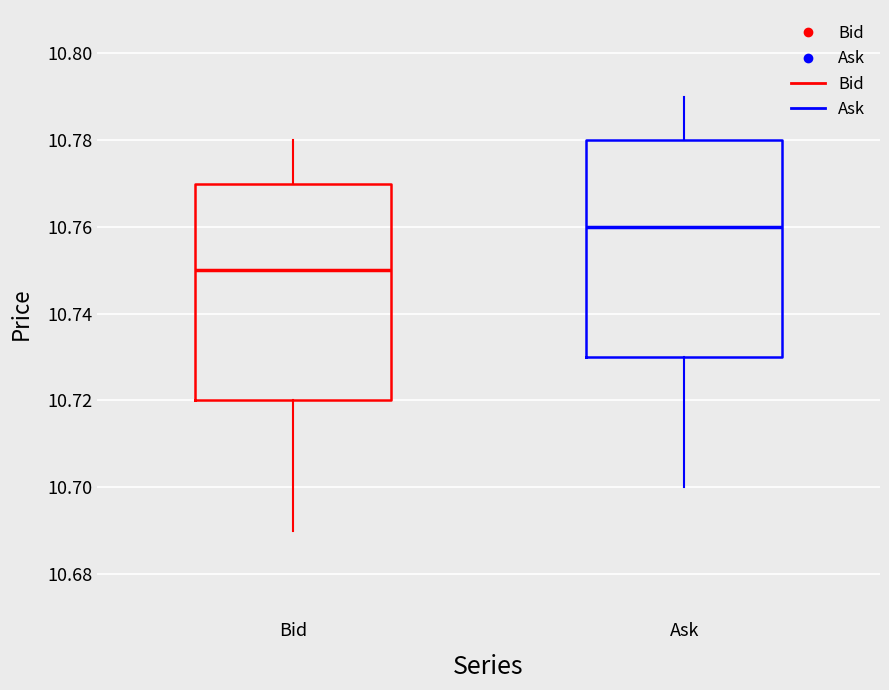

Where is the upper edge of the box for Ask on the y-axis? The values are not printed on the chart, so give them approximately, as read against the axis.

10.78